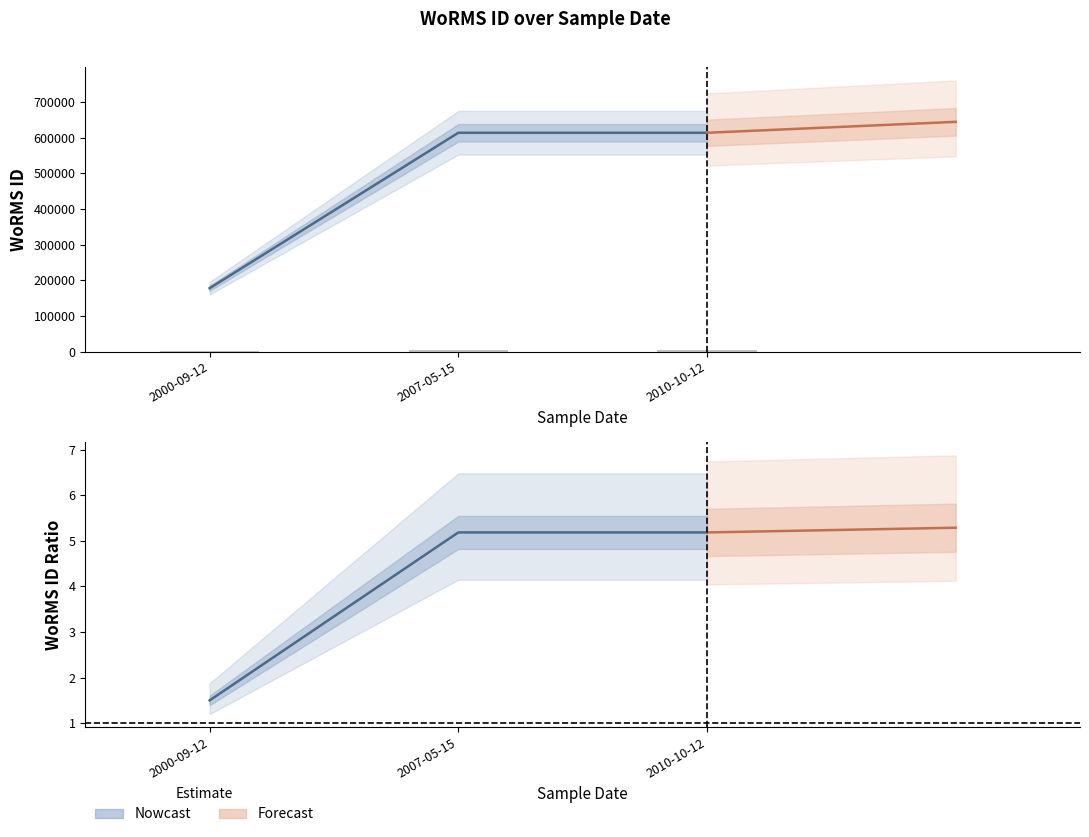

What is the value of the 1st bar from the left?

1.5